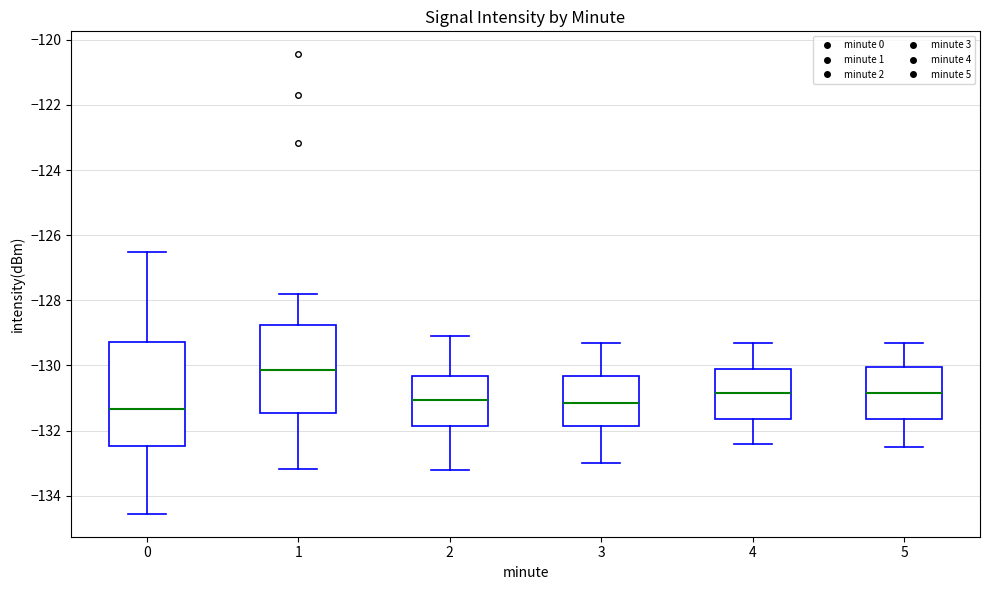

Which box is the tallest, from its lower edge to its upper edge?

0